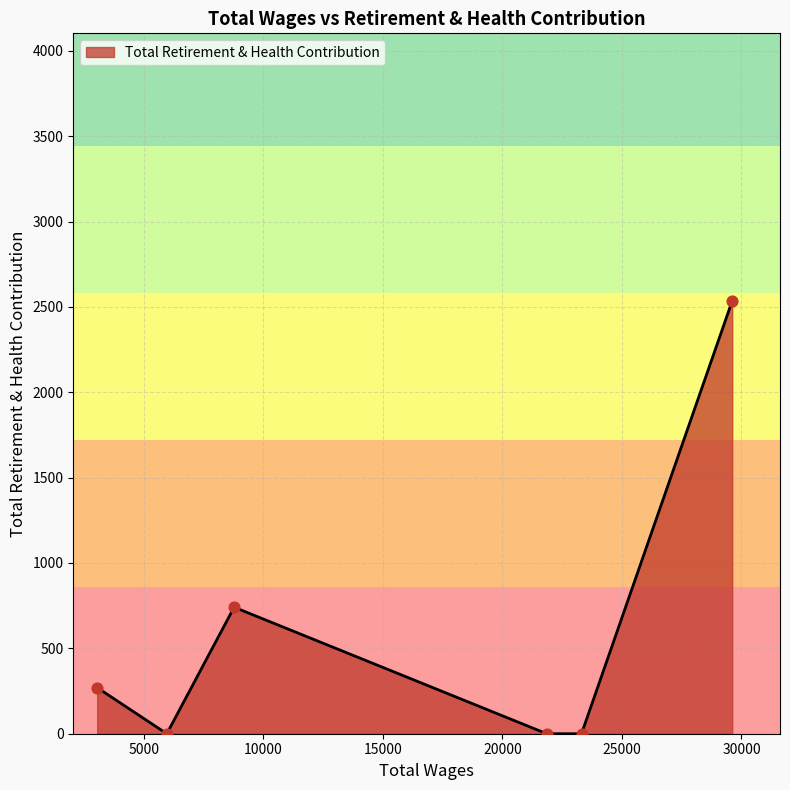

What is the difference between the second highest and second lowest values?

741